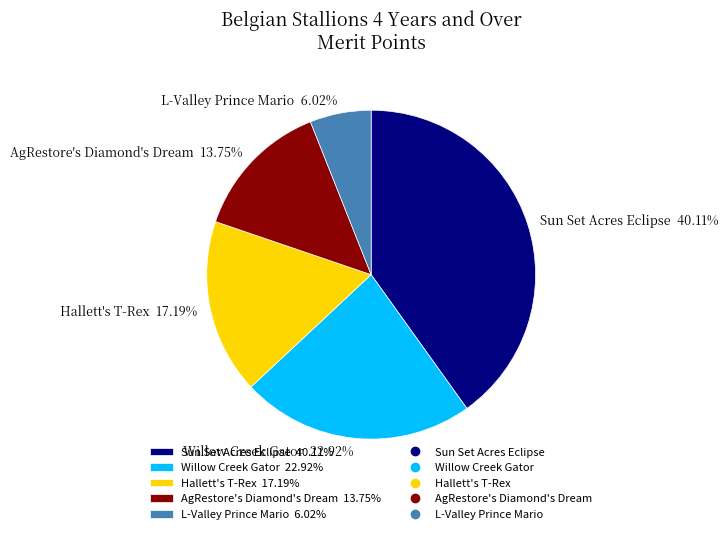

What percentage is NOT represented by Willow Creek Gator?

77.1%